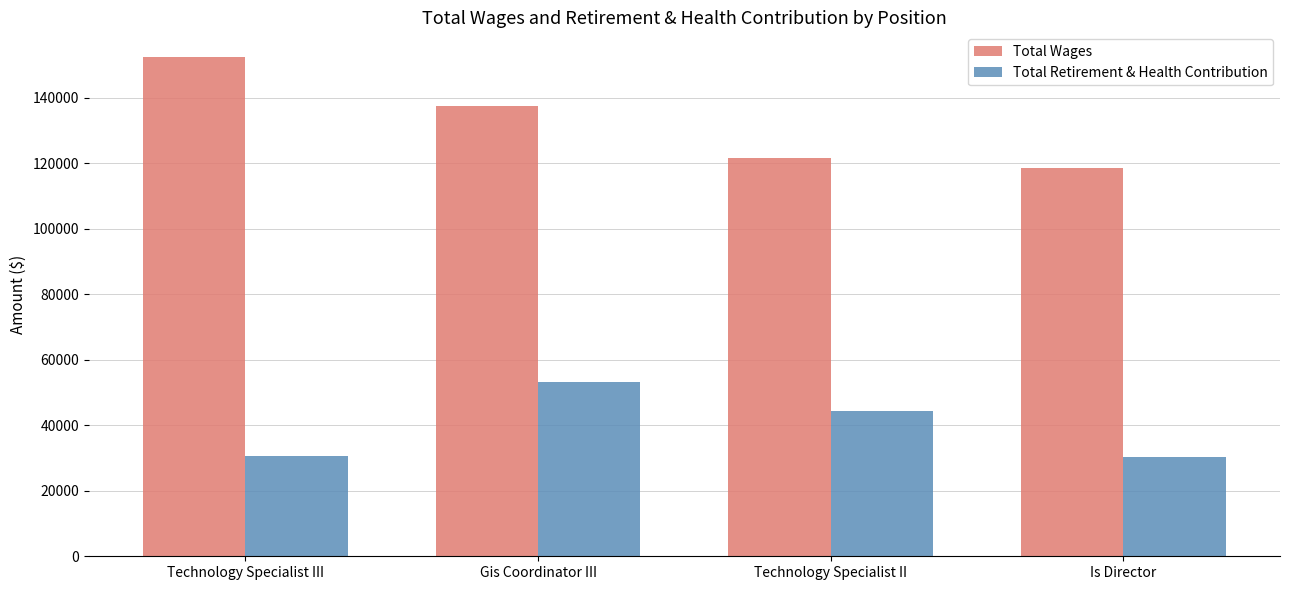

What is the spread (max minus min) of values at Technology Specialist II?

77002